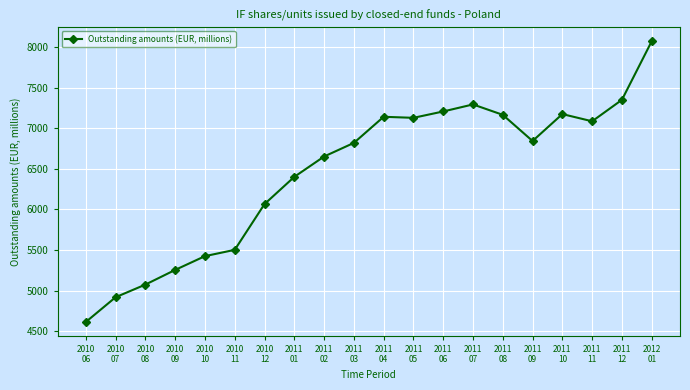

What is the change in value from 2011
06 to 2012
01?

+865.1